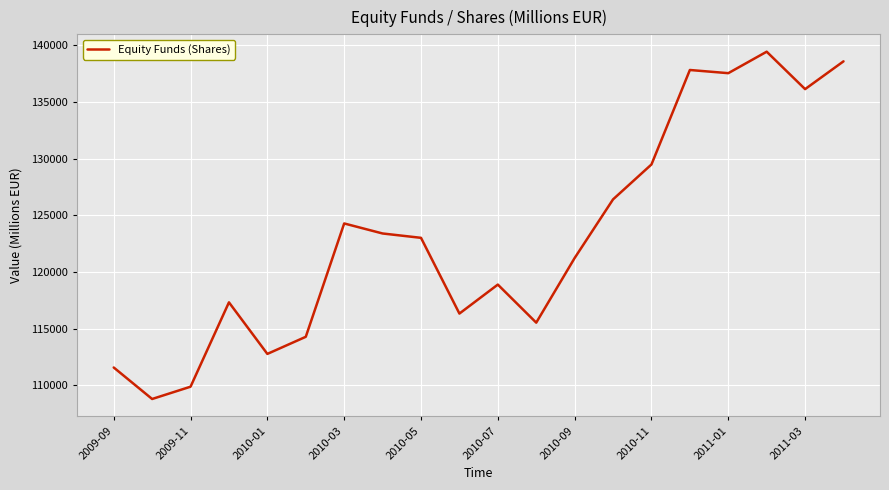

What is the maximum value shown in the chart?

139441